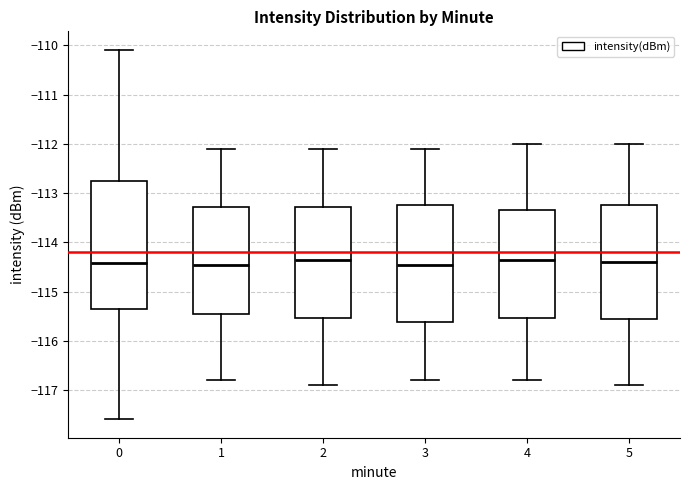

Where is the lower edge of the box at x = 4 on the y-axis? The values are not printed on the chart, so give them approximately, as read against the axis.

-115.5